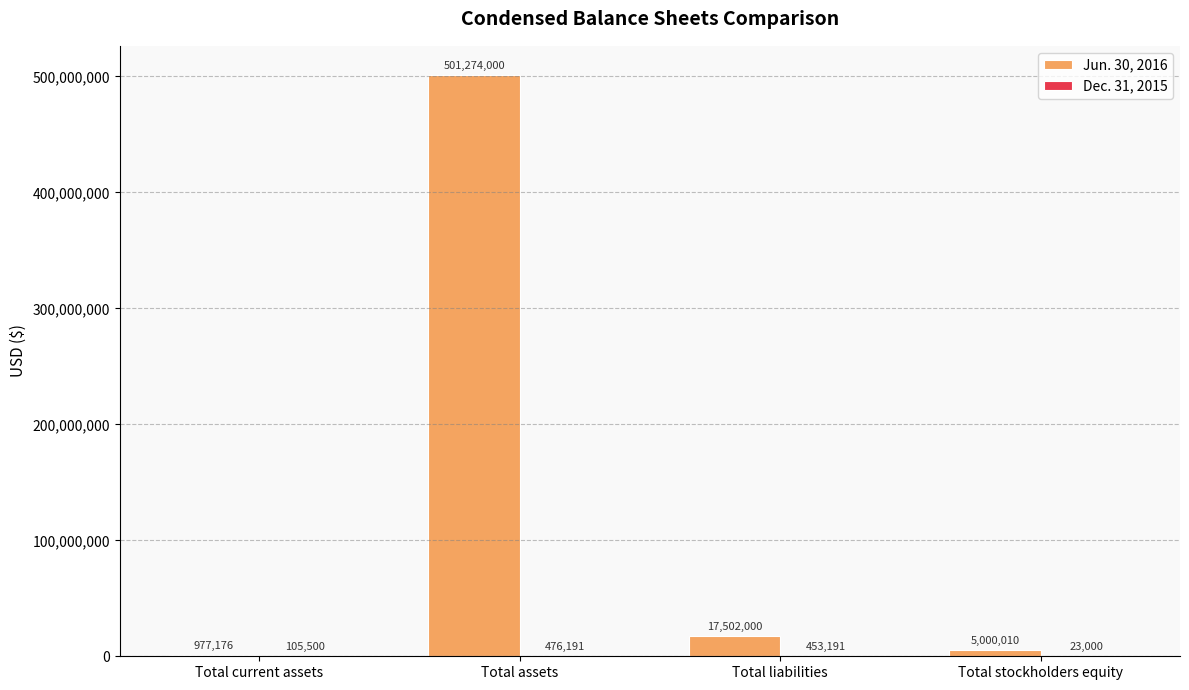

Between Total assets and Total stockholders equity, which series saw the biggest shift?

Jun. 30, 2016